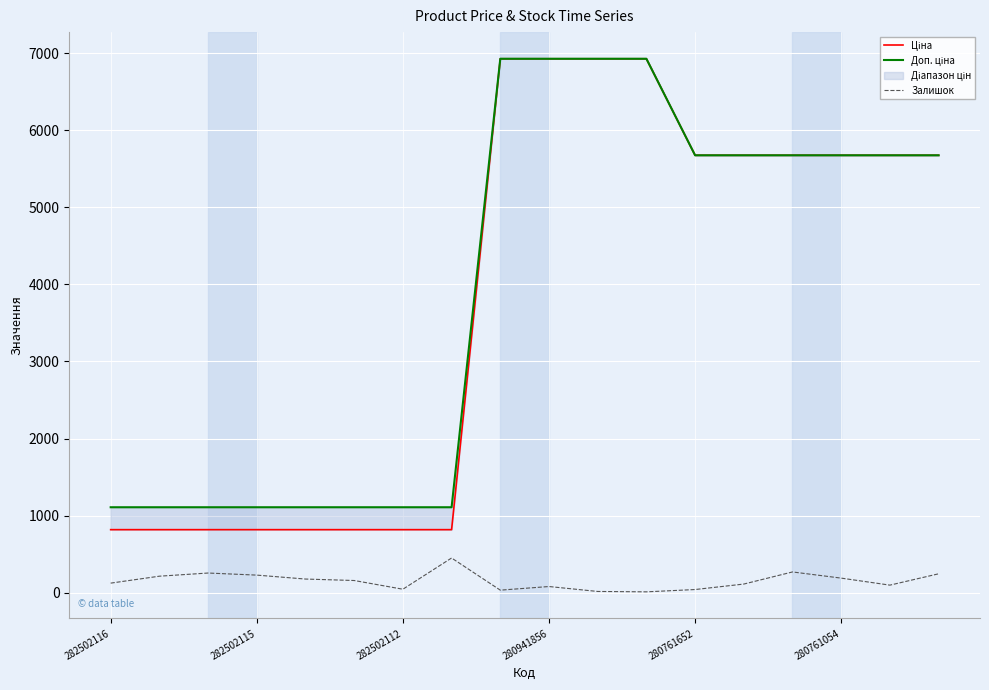

What is the highest value of the Залишок series?

451